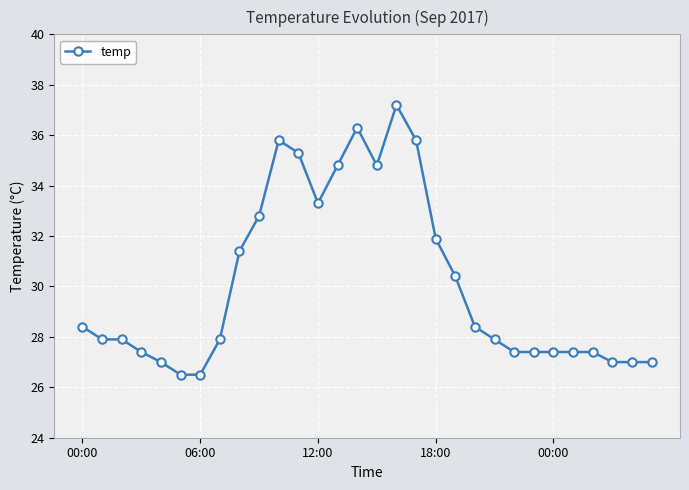

What is the difference between the second highest and second lowest values?

9.8